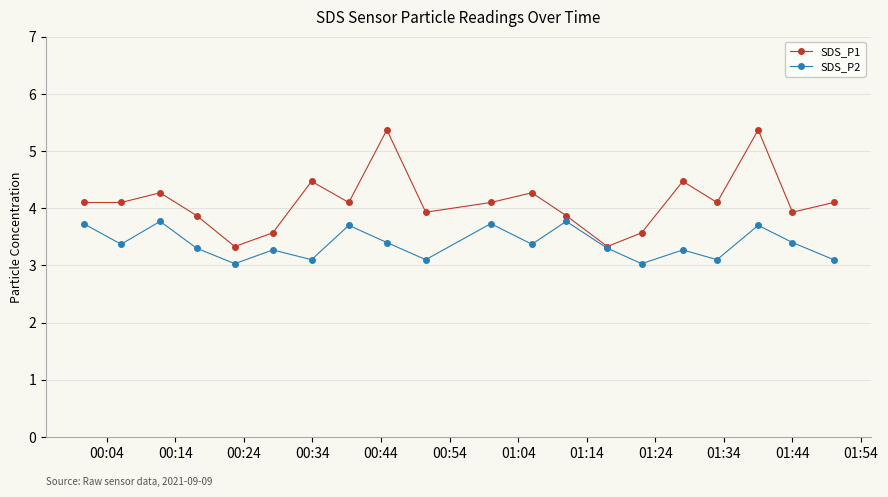

What is the minimum value shown in the chart?

3.0